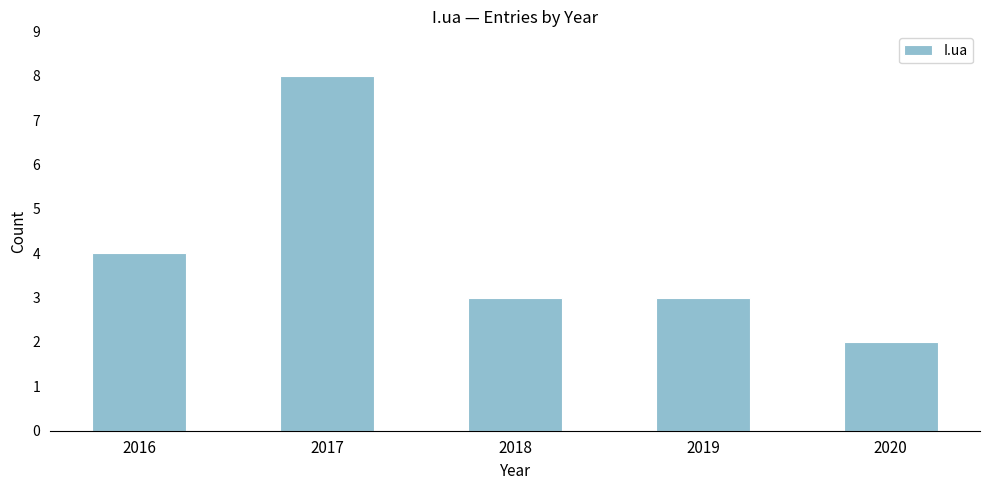

Reading left to right, extract all data points from this chart.

4	8	3	3	2